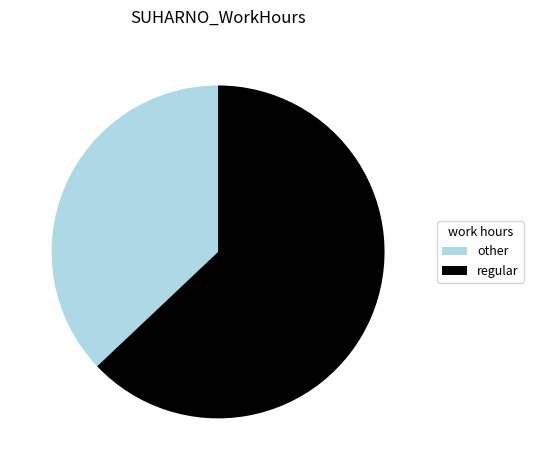

What is the ratio of the value at other to the value at regular?

0.6